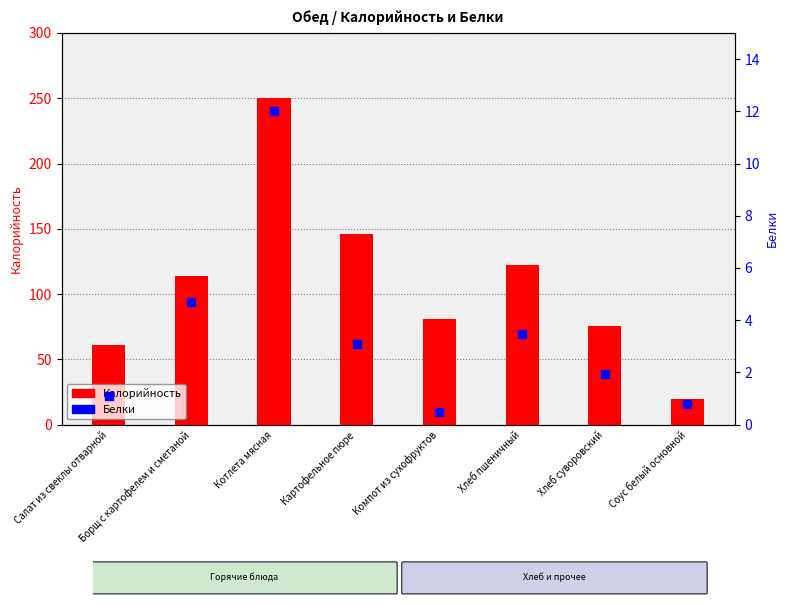

What are all the series names shown in the legend?

Калорийность, Белки